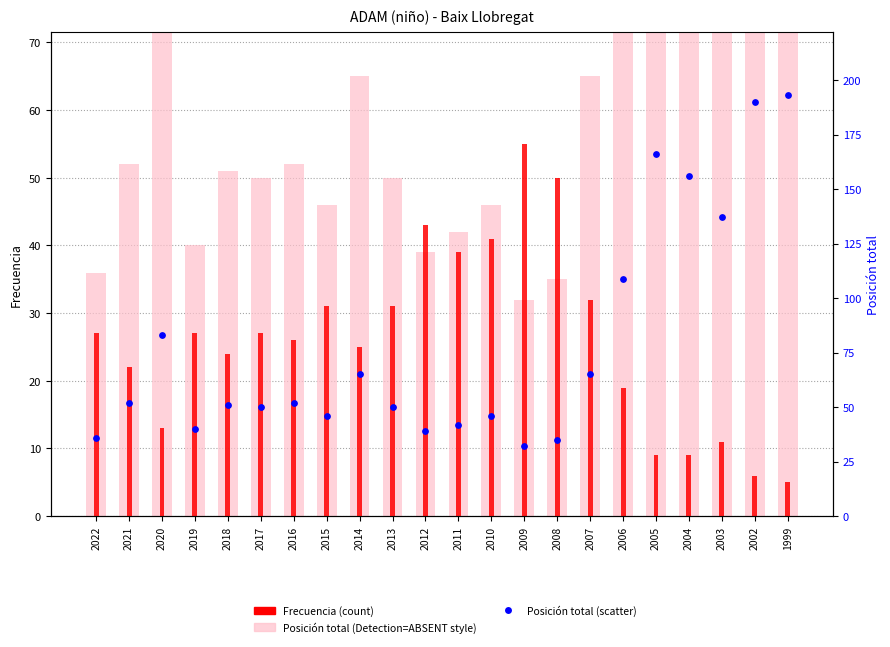

Which series has the largest Y range (max minus min)?

Posición total (eje der.)